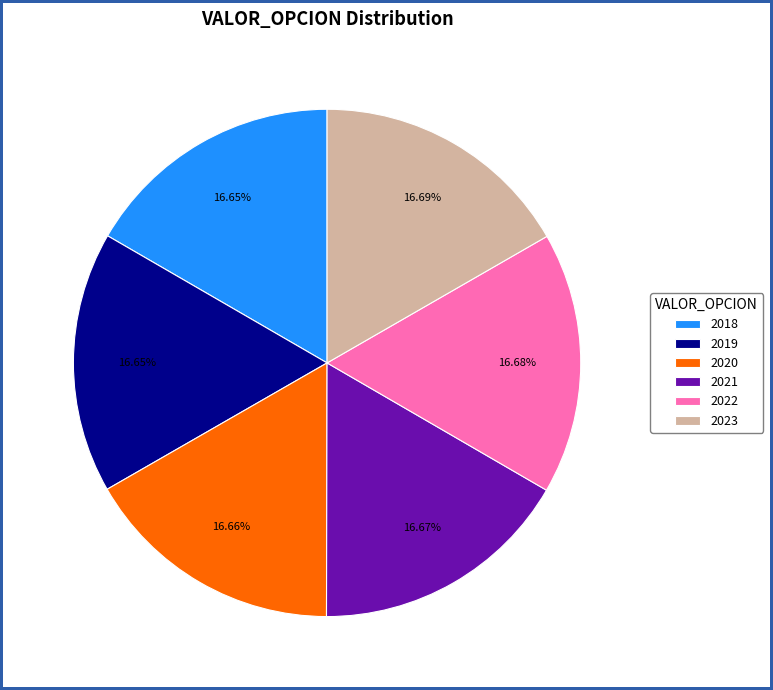

To the nearest percent, what is the difference between the 2022 and 2019 slice percentages?

0%